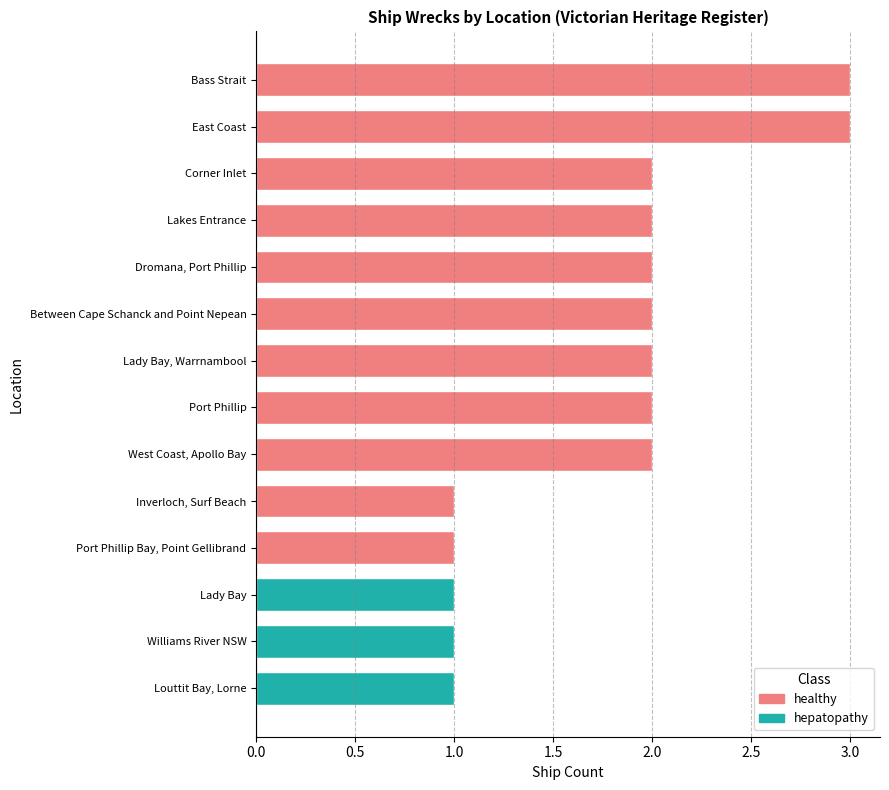

What is the sum of all values?

25